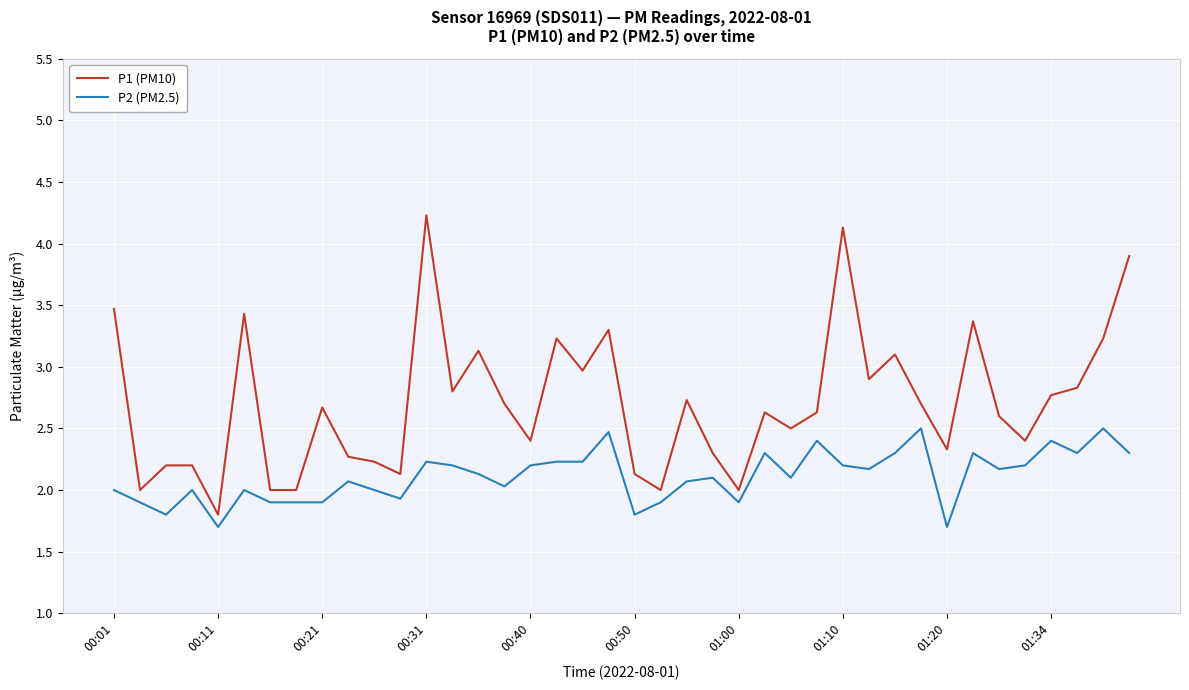

Rank the series by their maximum value, from lowest to highest.

P2 (PM2.5), P1 (PM10)